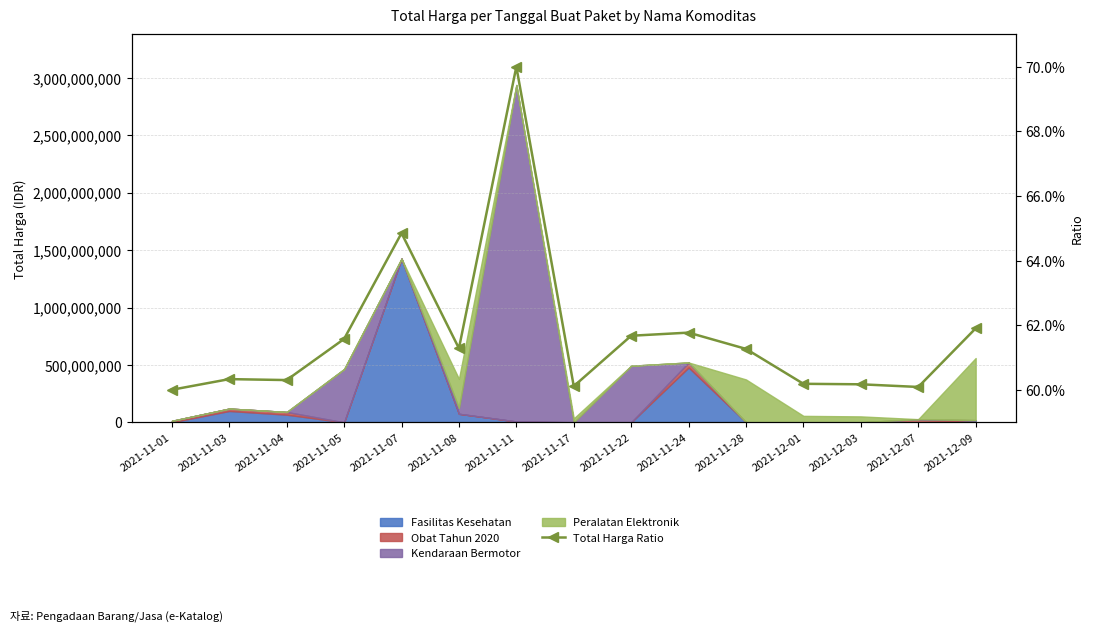

How many values are between 0 and 1?

15